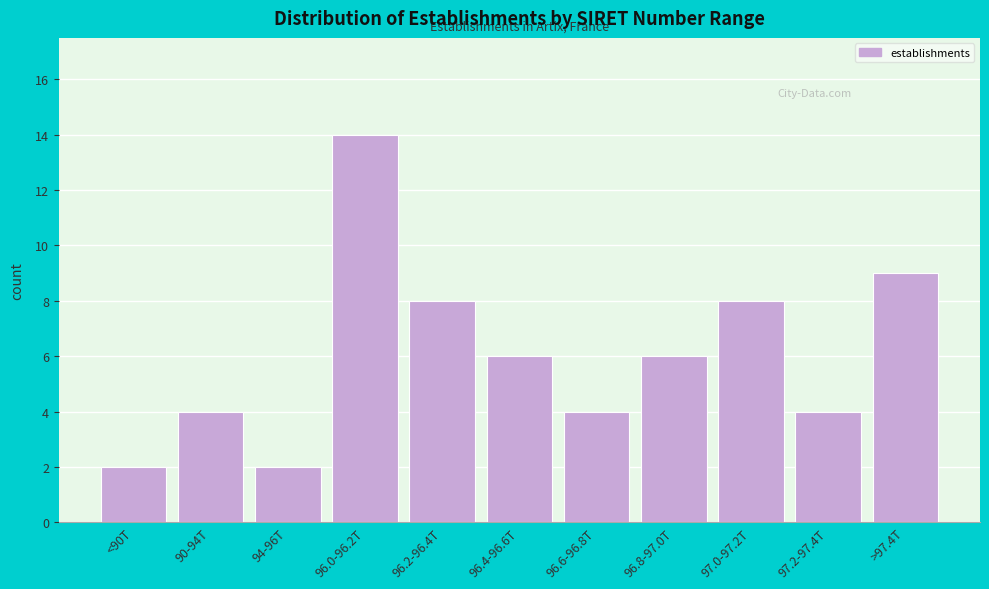

Reading right to left, what are all the values shown in this chart?

9	4	8	6	4	6	8	14	2	4	2